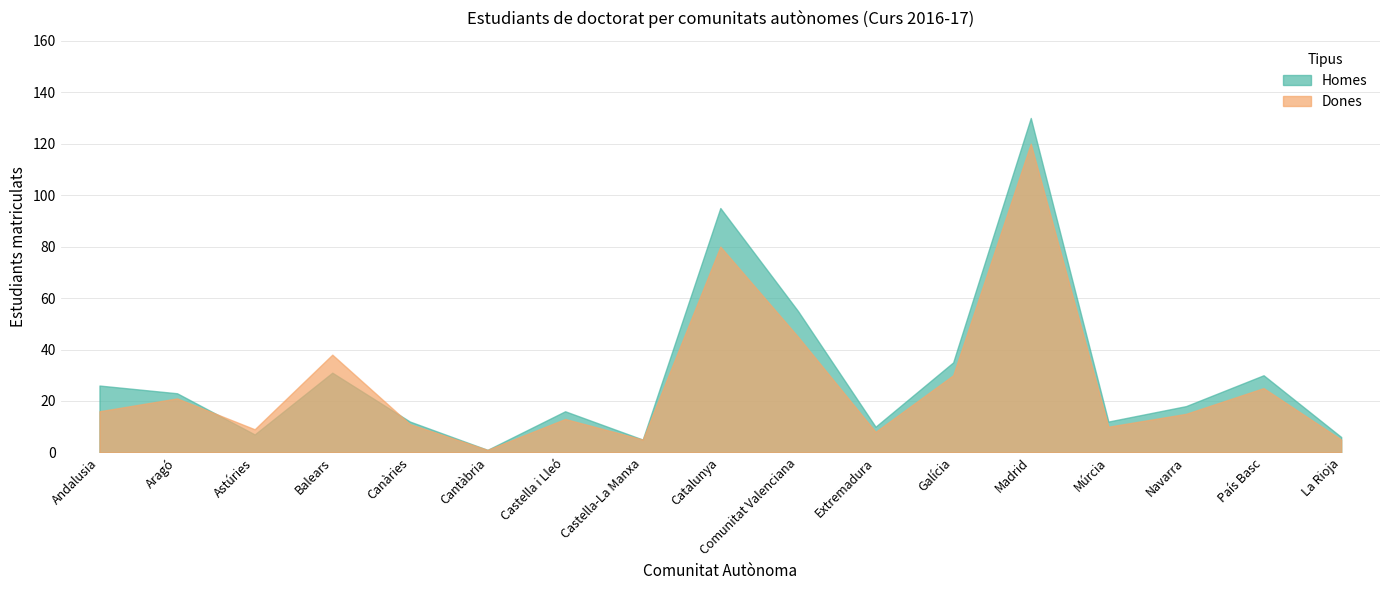

Is the value of Dones at Cantàbria greater than the value of Homes at Cantàbria?

No